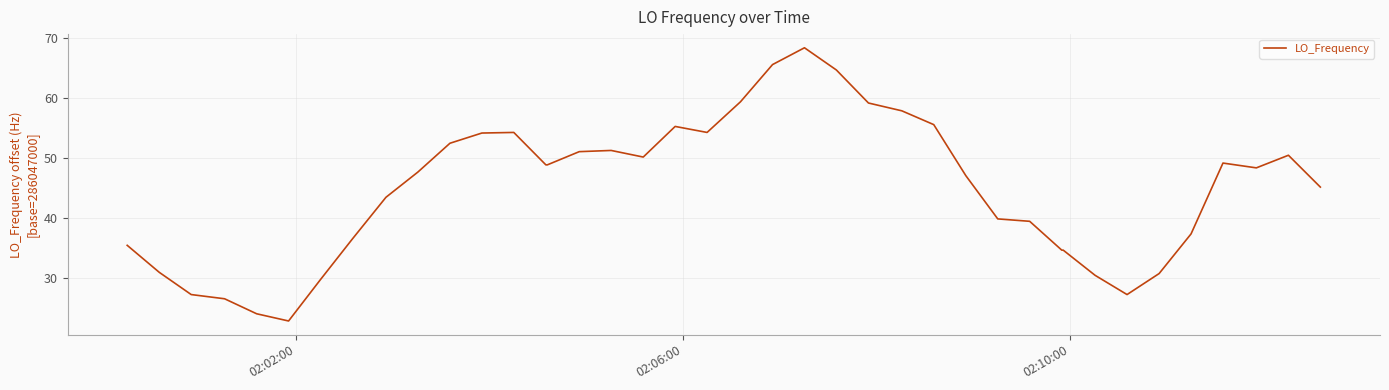

What is the maximum value shown in the chart?

68.4